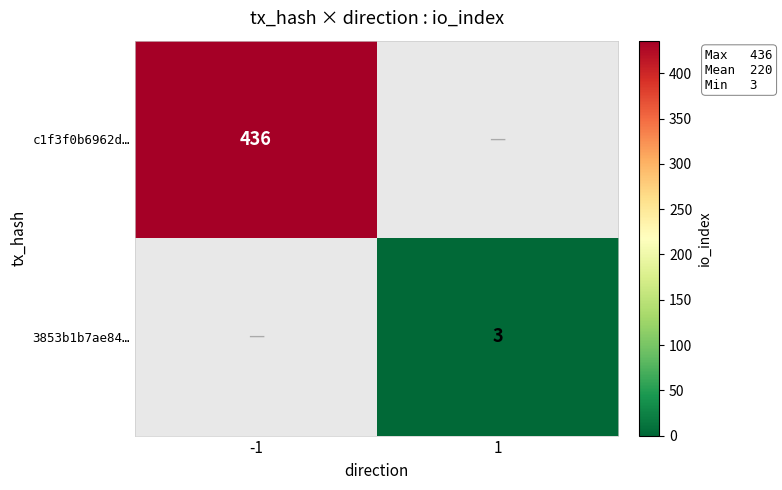

The value of c1f3f0b6962d… at -1 is 697. True or false?

False